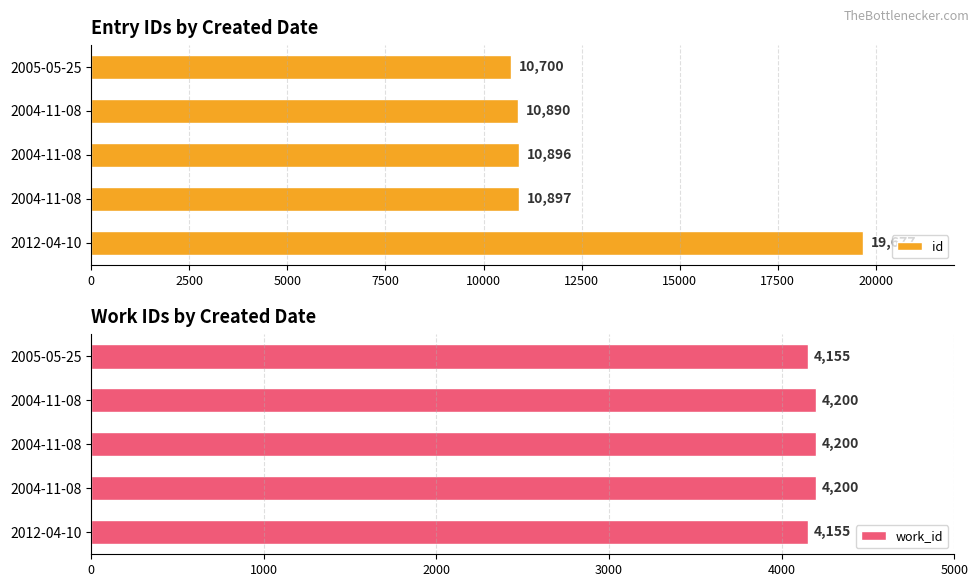

How many distinct data groups are displayed?

2